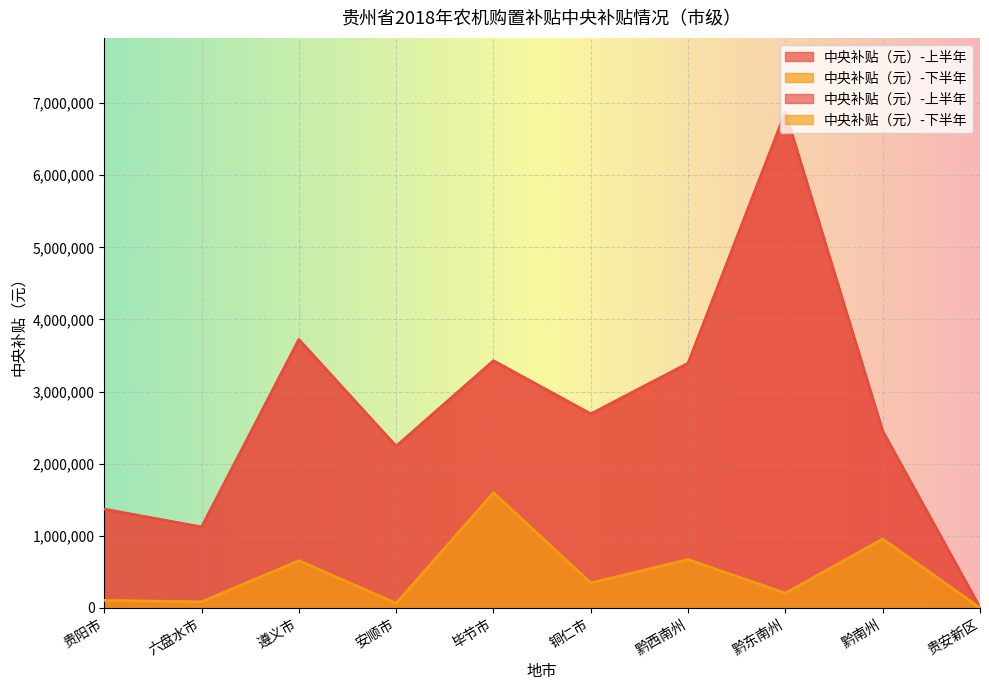

How many lines are shown in the chart?

2